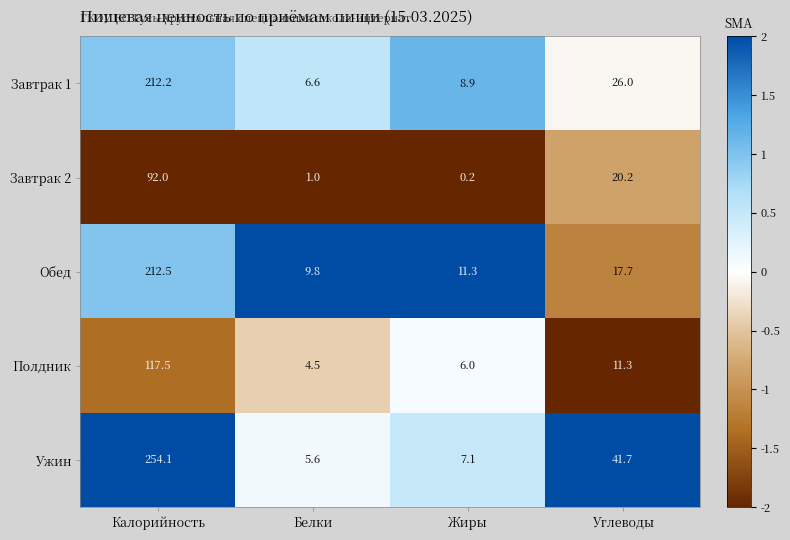

At how many categories does at least one series exceed 0?

4